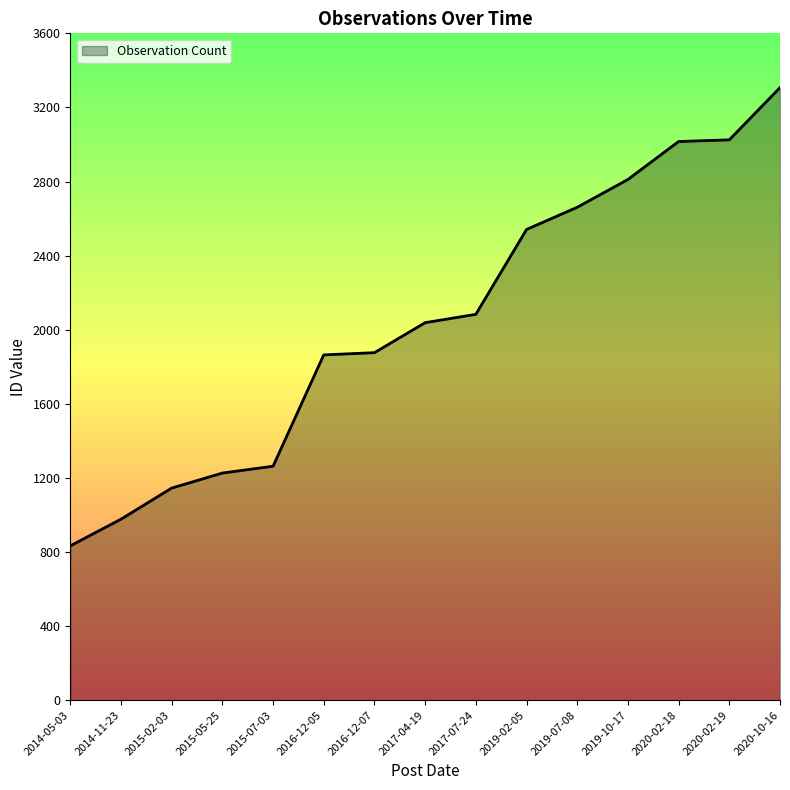

Is it true that the value at 2014-11-23 is 357?

False